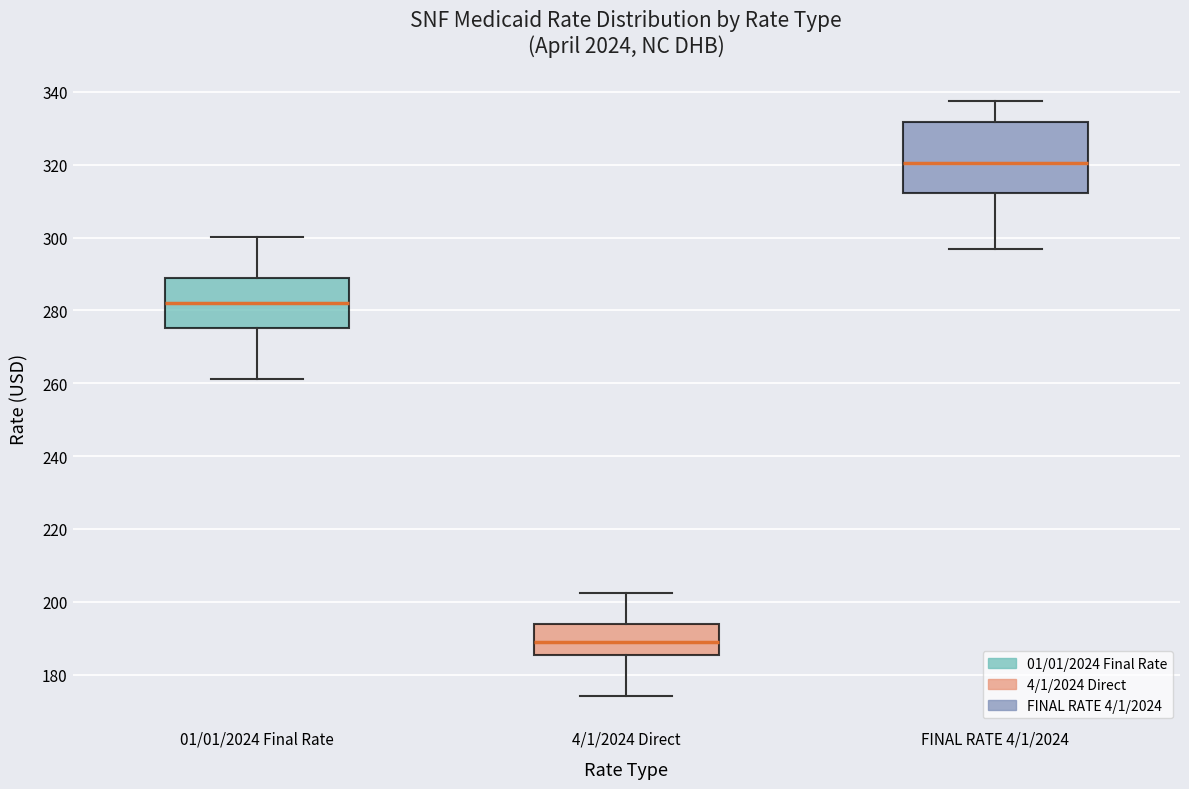

Comparing the boxes themselves (not the whiskers), which one is the tallest?

FINAL RATE 4/1/2024